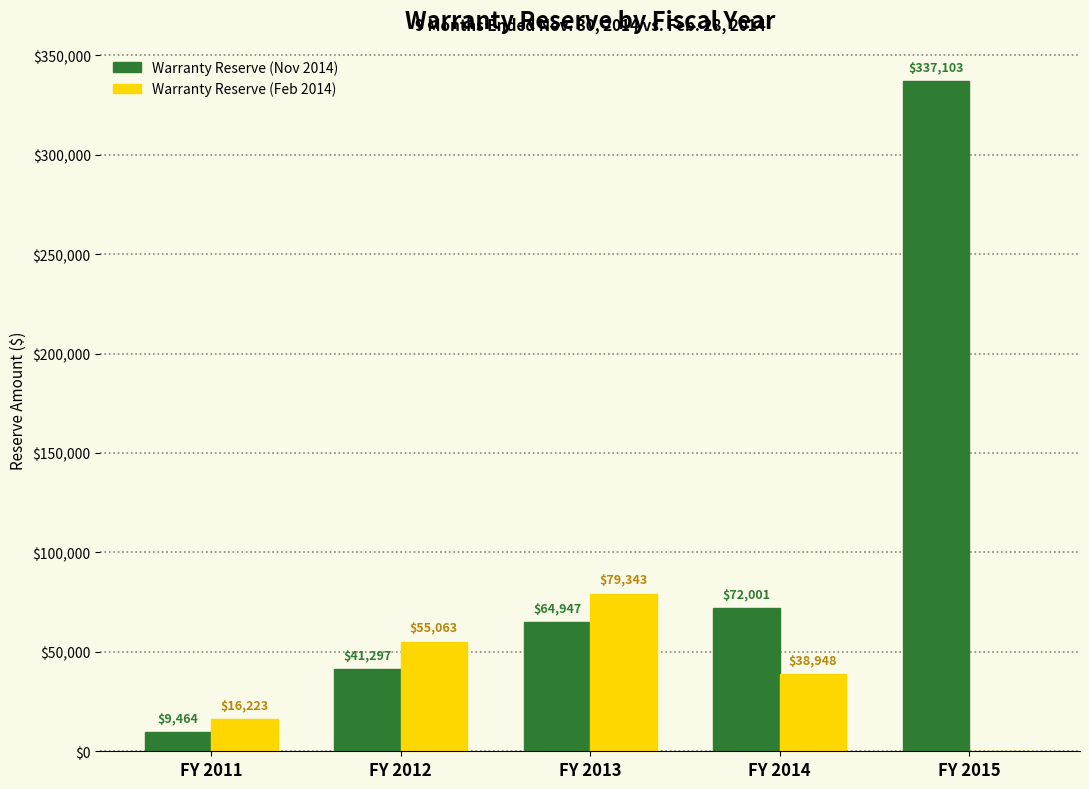

What is the spread (max minus min) of values at FY 2014?

33053